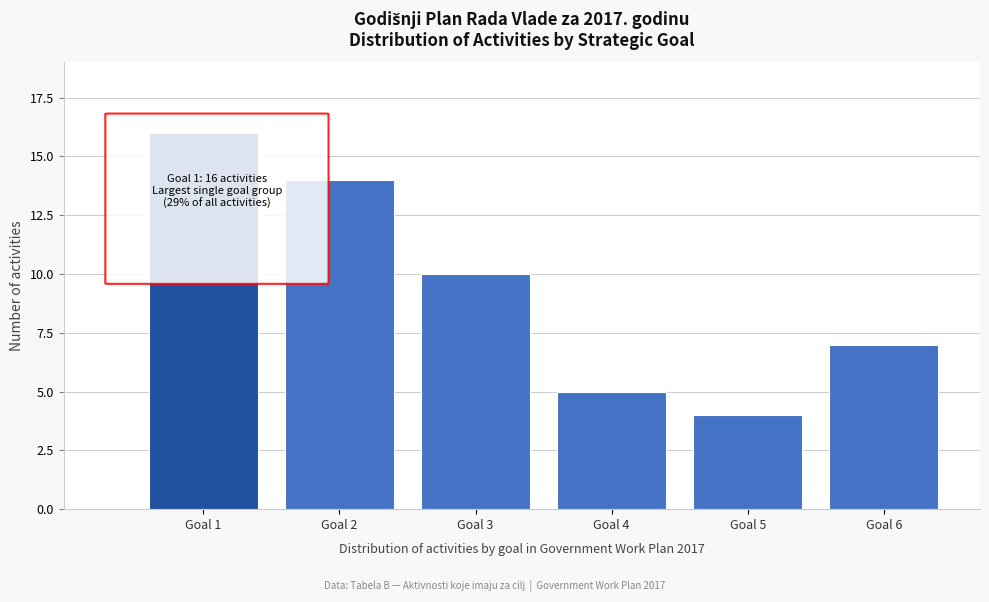

Reading left to right, what are all the values shown in this chart?

16	14	10	5	4	7